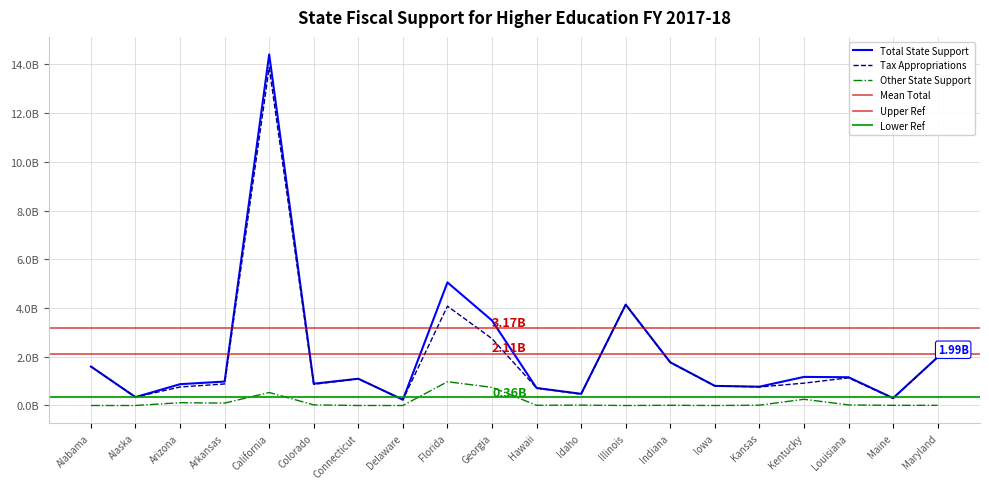

Between California and Louisiana, which is larger?

California